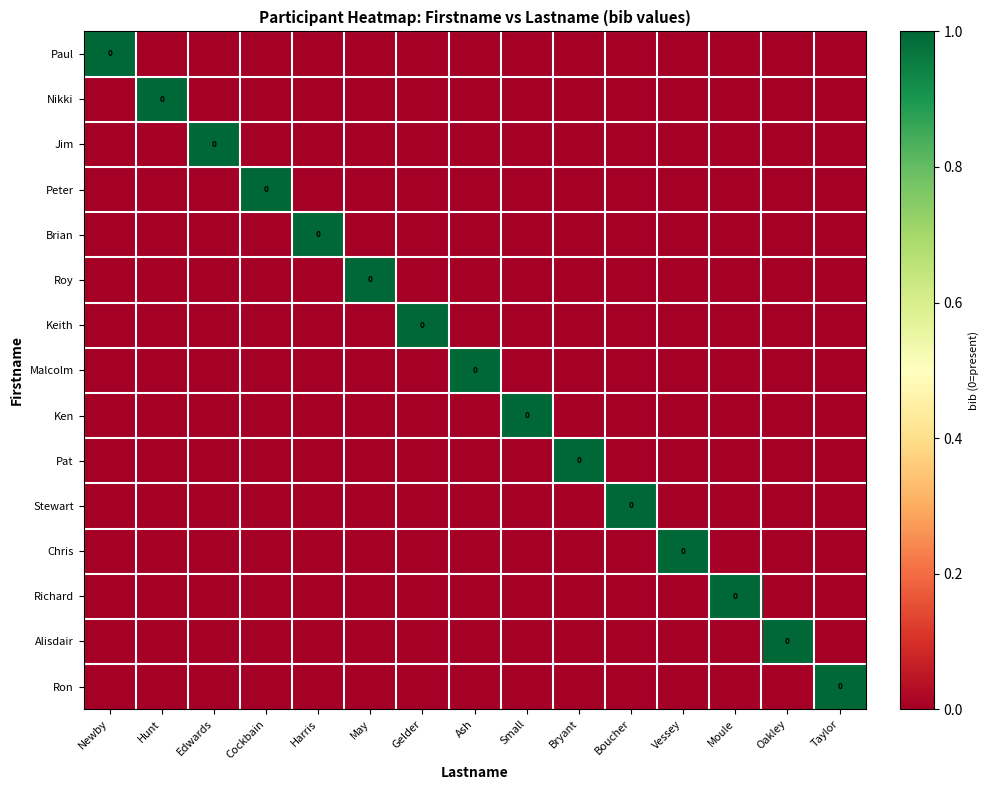

What is the maximum value for Keith?

1